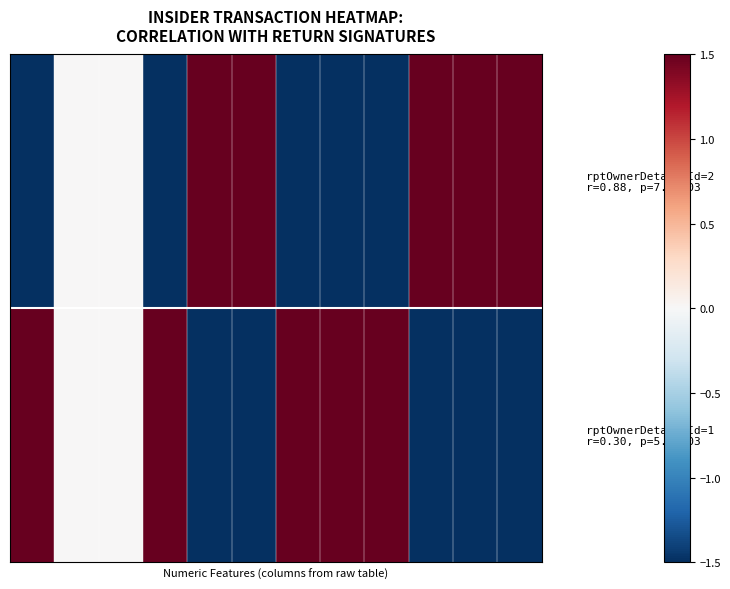

Count the number of categories in the chart.

12